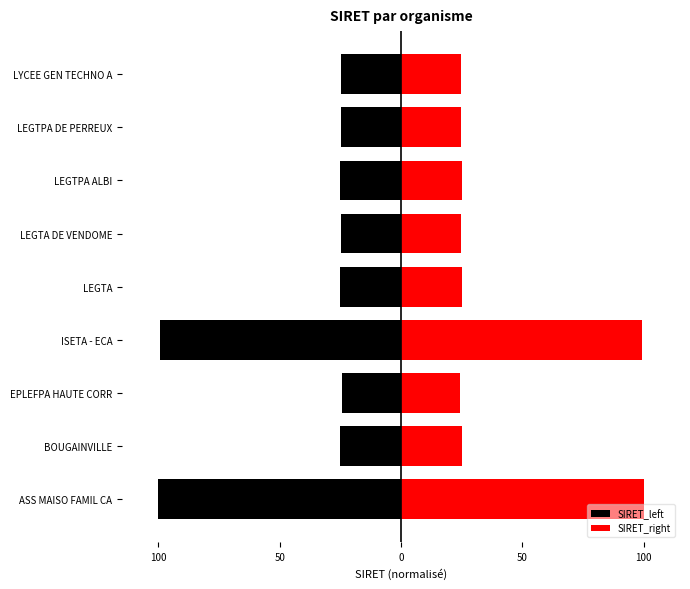

List the series in order of their overall mean, lowest first.

SIRET_left, SIRET_right